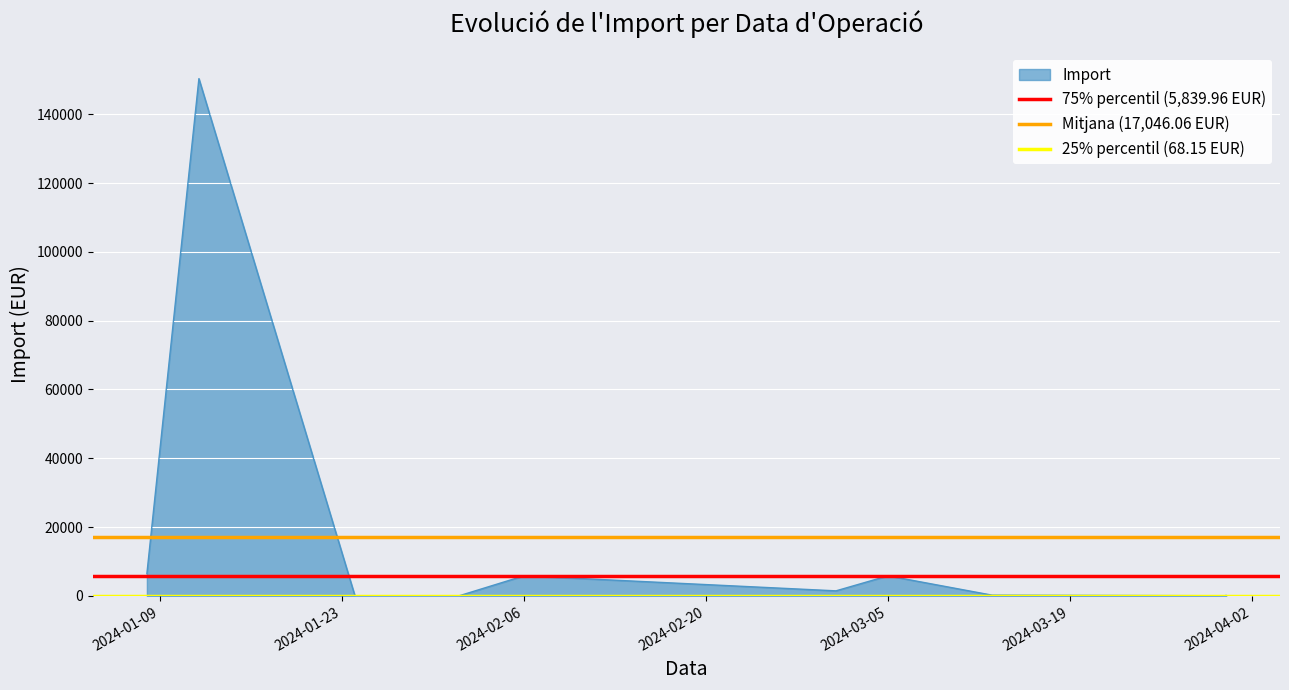

Is it true that 25% percentil (68.15 EUR) equals 68.2 at 2024-01-23?

True